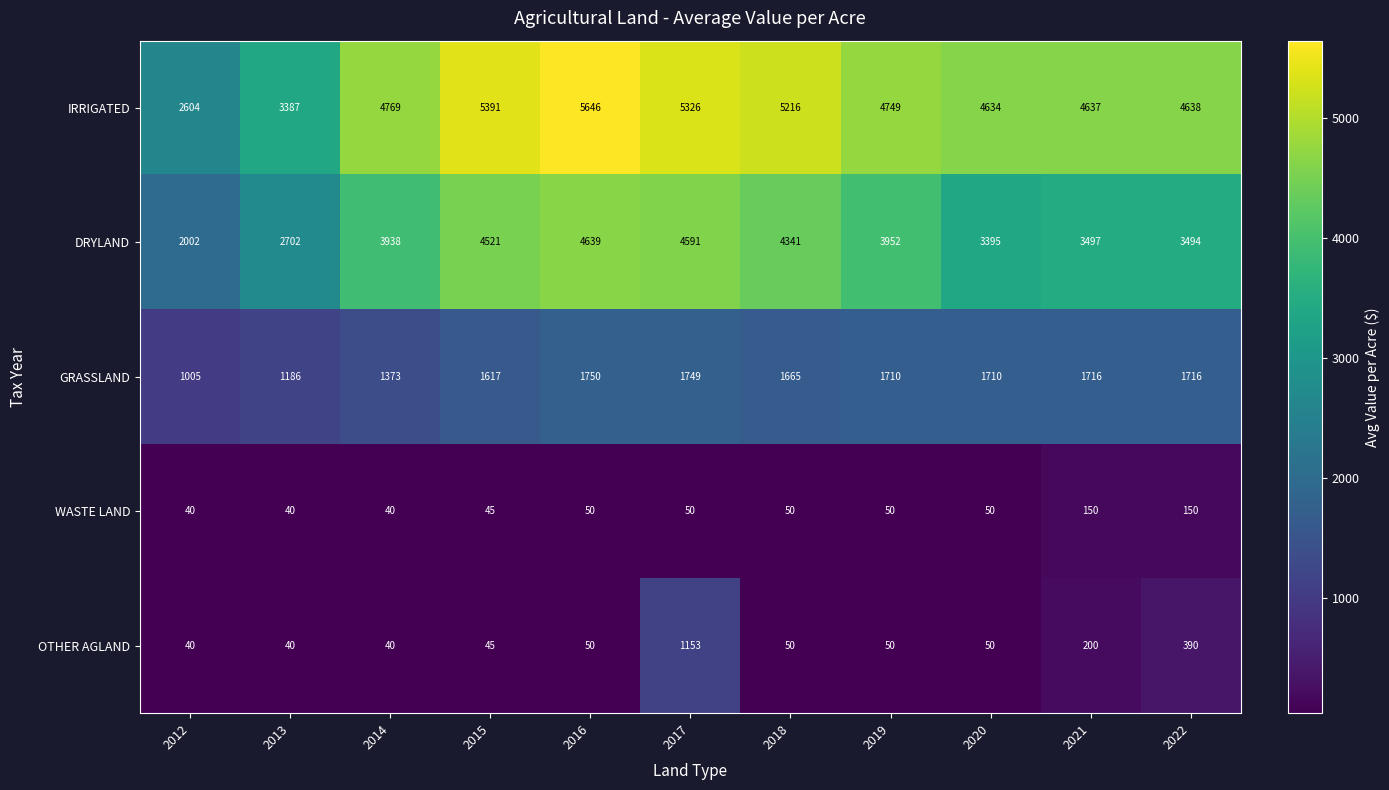

Which series has the largest total across all categories?

IRRIGATED